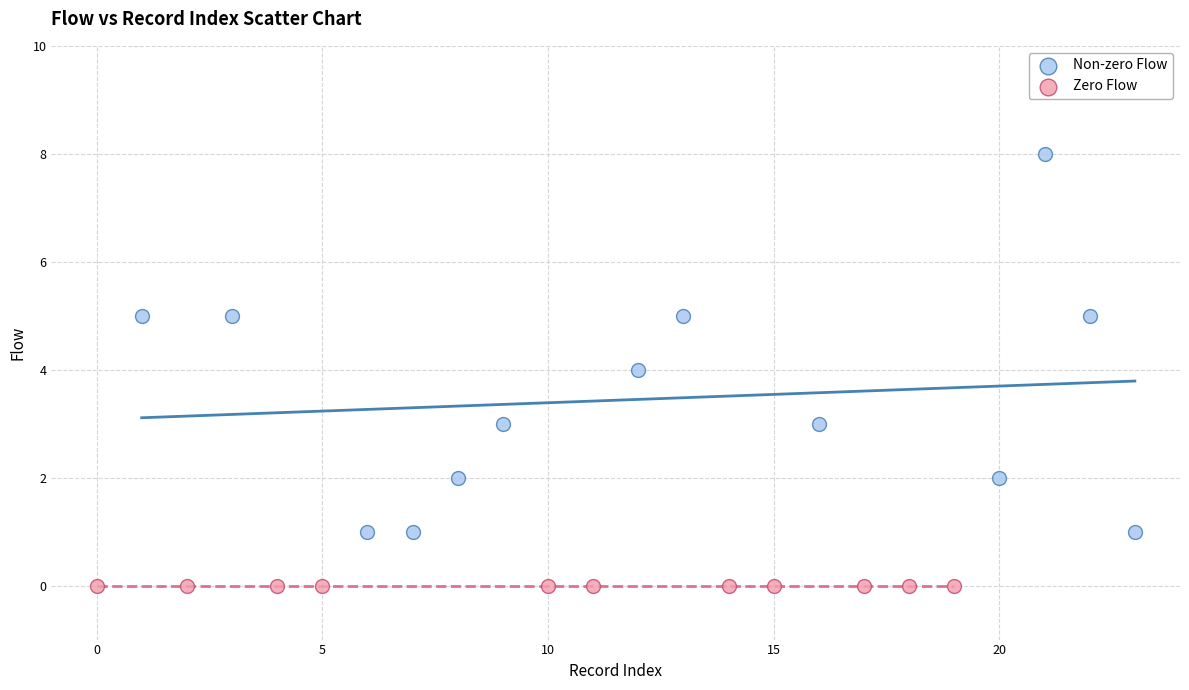

Which series contains the highest Y value?

Non-zero Flow